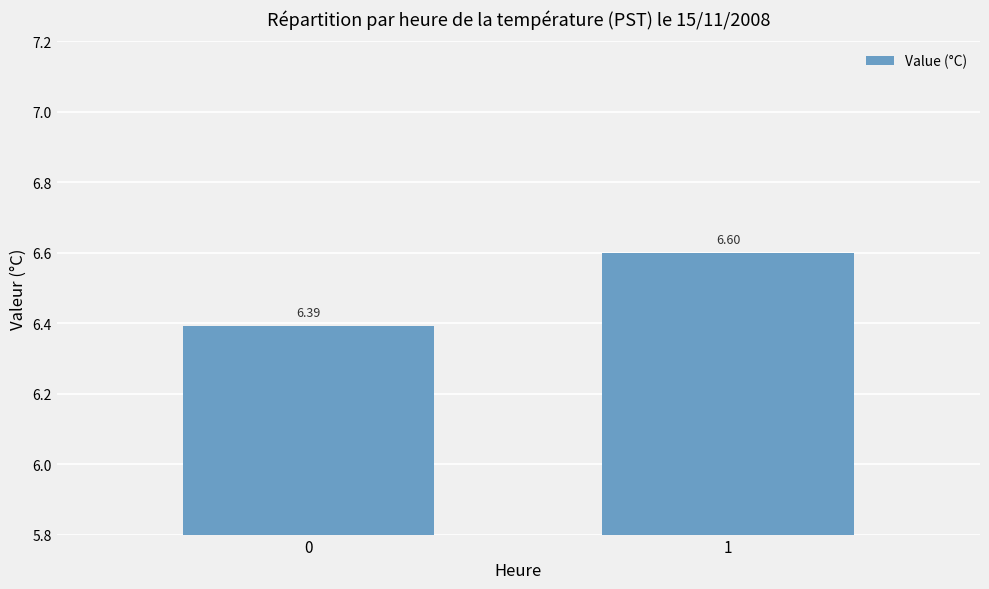

What is the maximum value shown in the chart?

6.6